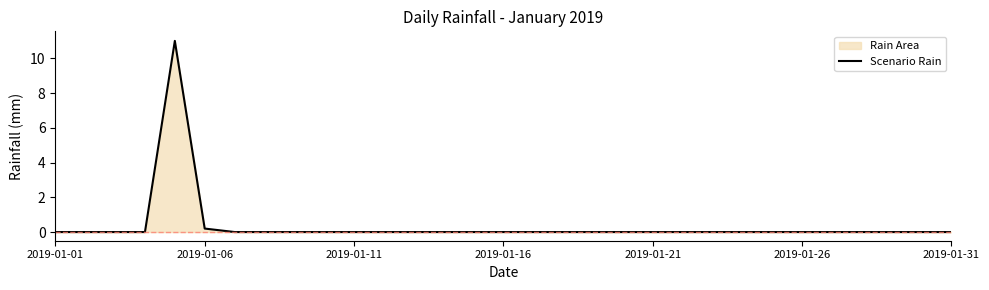

Reading left to right, list all the values displayed in this chart.

0.0	0.0	0.0	0.0	11.0	0.2	0.0	0.0	0.0	0.0	0.0	0.0	0.0	0.0	0.0	0.0	0.0	0.0	0.0	0.0	0.0	0.0	0.0	0.0	0.0	0.0	0.0	0.0	0.0	0.0	0.0